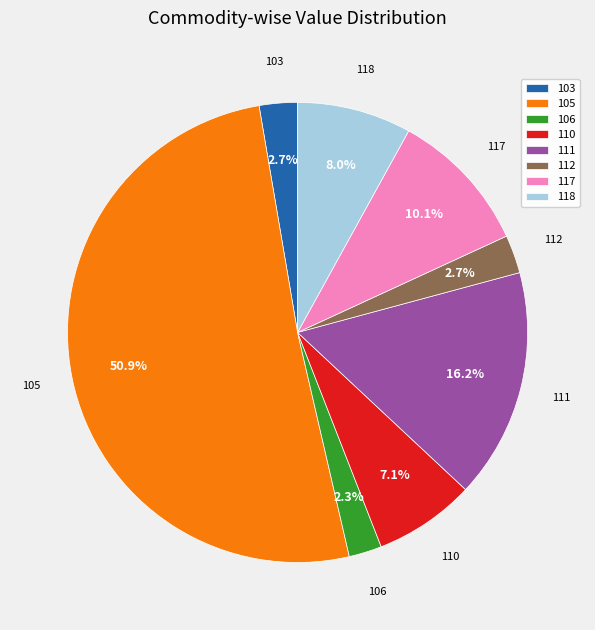

Combined, what portion of the pie is 103 and 106?

5.0%